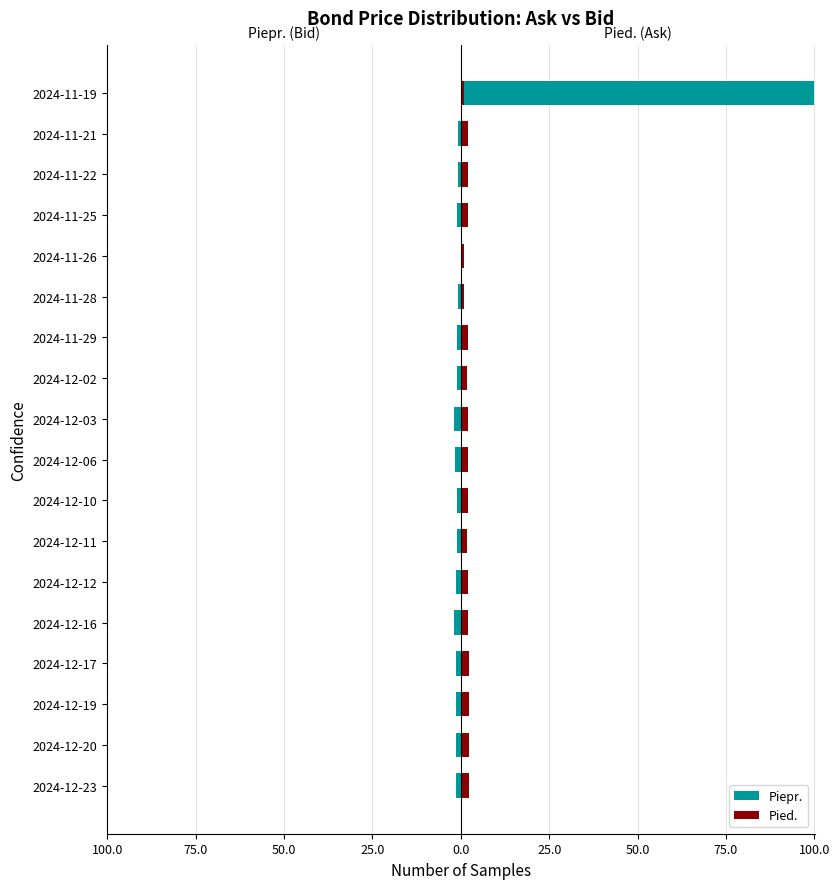

Reading right to left, transcribe all the data shown in this chart.

Piepr.: 100.0	-0.8	-0.9	-1.0	-0.1	-0.8	-1.0	-1.1	-1.8	-1.7	-1.2	-1.2	-1.3	-2.0	-1.3	-1.4	-1.4	-1.5
Pied.: 0.8	1.9	1.9	1.9	1.0	1.0	2.0	1.8	2.0	2.0	2.0	1.7	2.0	2.1	2.2	2.3	2.2	2.2